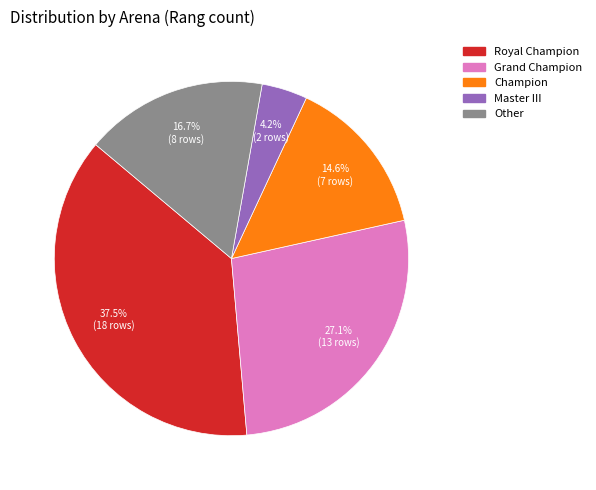

How many segments does this pie chart have?

5